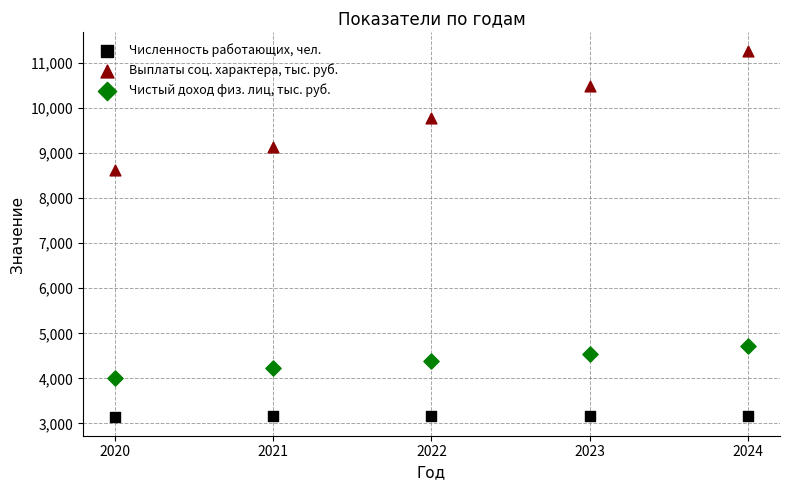

Which series has the largest Y range (max minus min)?

Выплаты соц. характера, тыс. руб.